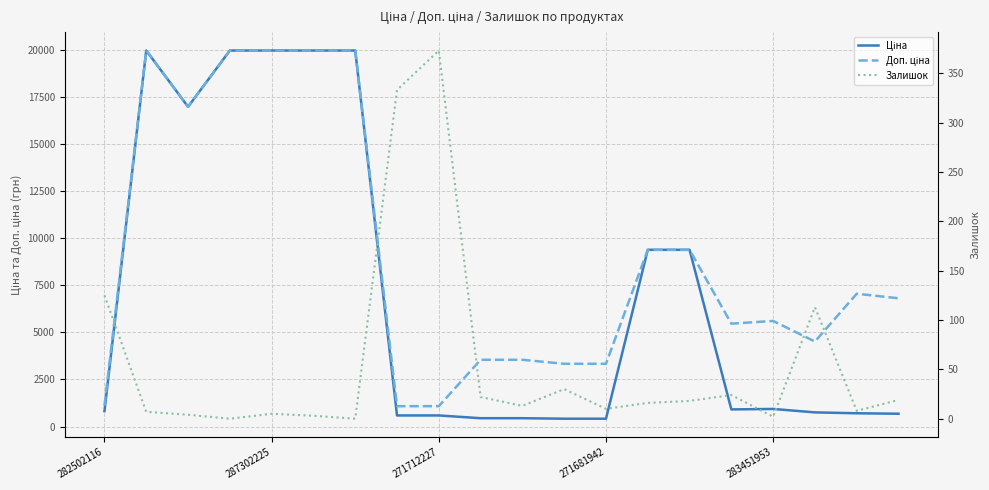

Between 9 and 17, which series saw the biggest shift?

Доп. ціна